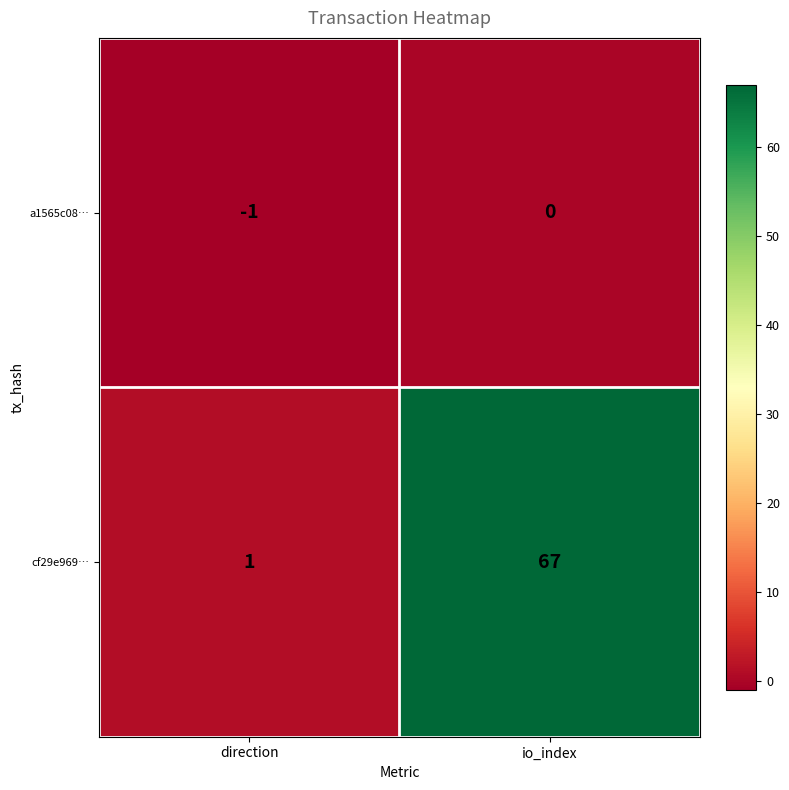

The cf29e969… series shows 67 at io_index. True or false?

True